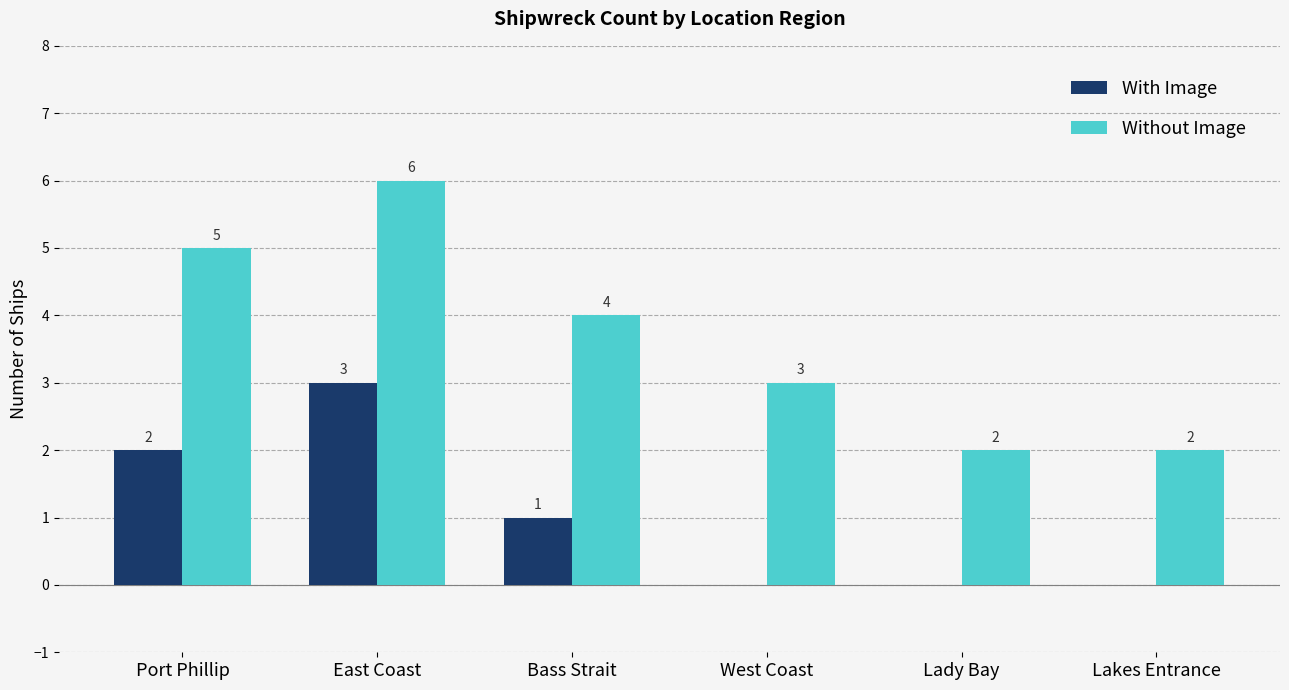

Reading right to left, extract all data points from this chart.

With Image: 0	0	0	1	3	2
Without Image: 2	2	3	4	6	5